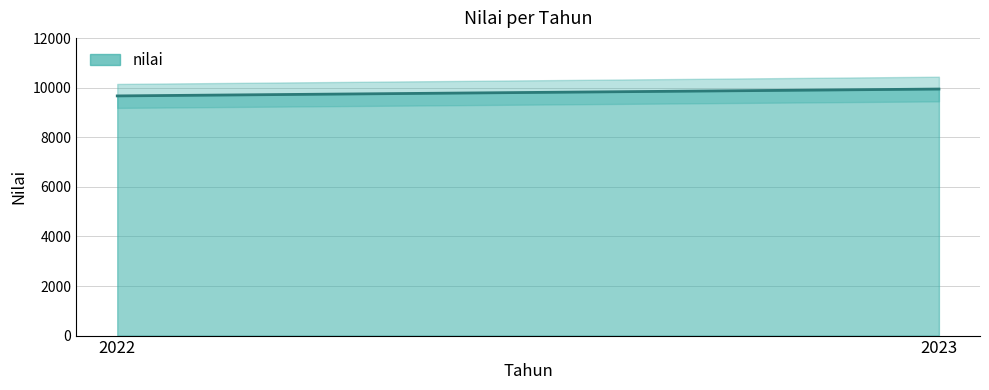

What is the difference between the values at 2023 and 2022?

277.0